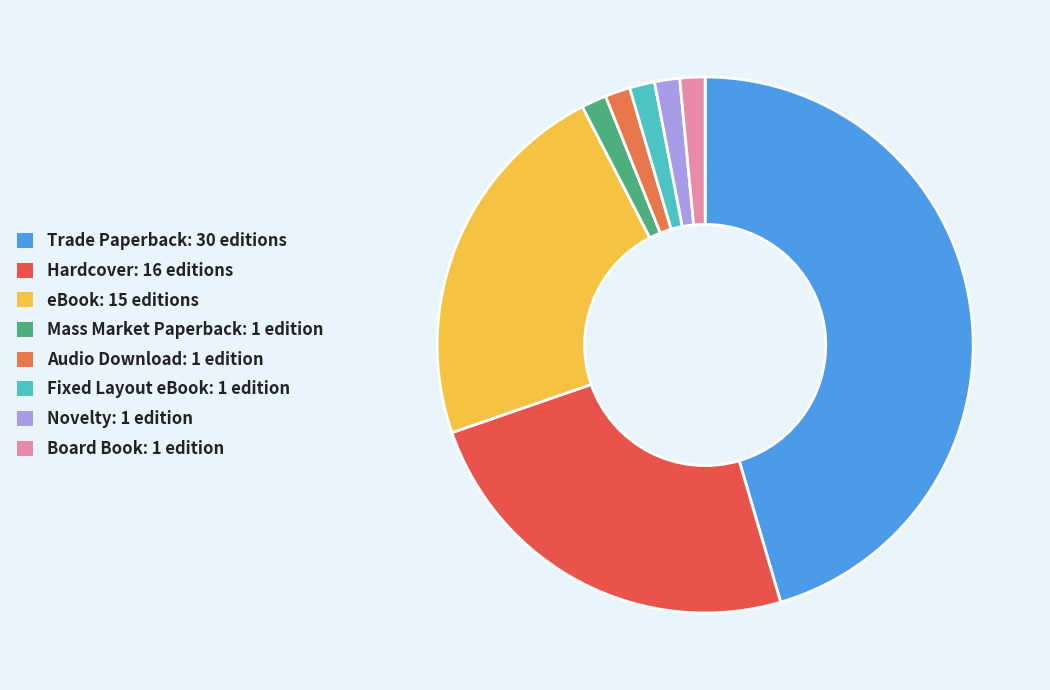

Approximately how many times larger is the value at Fixed Layout eBook compared to Hardcover?

0.1